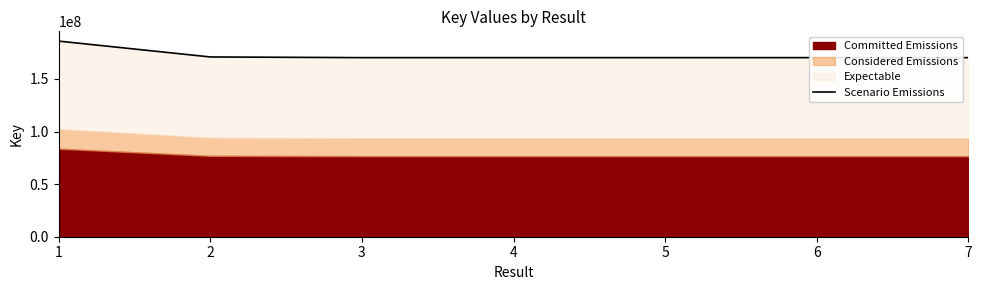

List the labels in order of value, largest first.

1, 2, 5, 4, 3, 7, 6